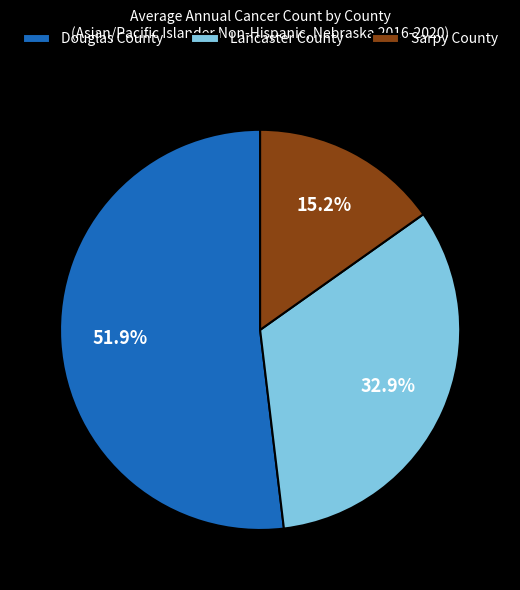

What is the ratio of the value at Lancaster County to the value at Sarpy County?

2.2